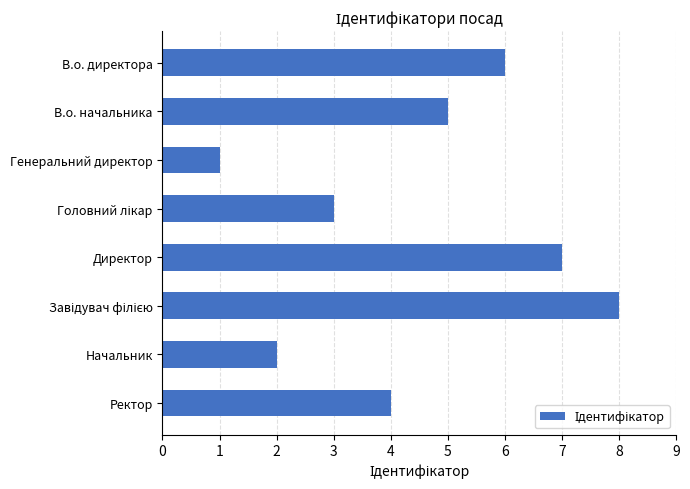

What is the label of the 1st bar from the top?

В.о. директора